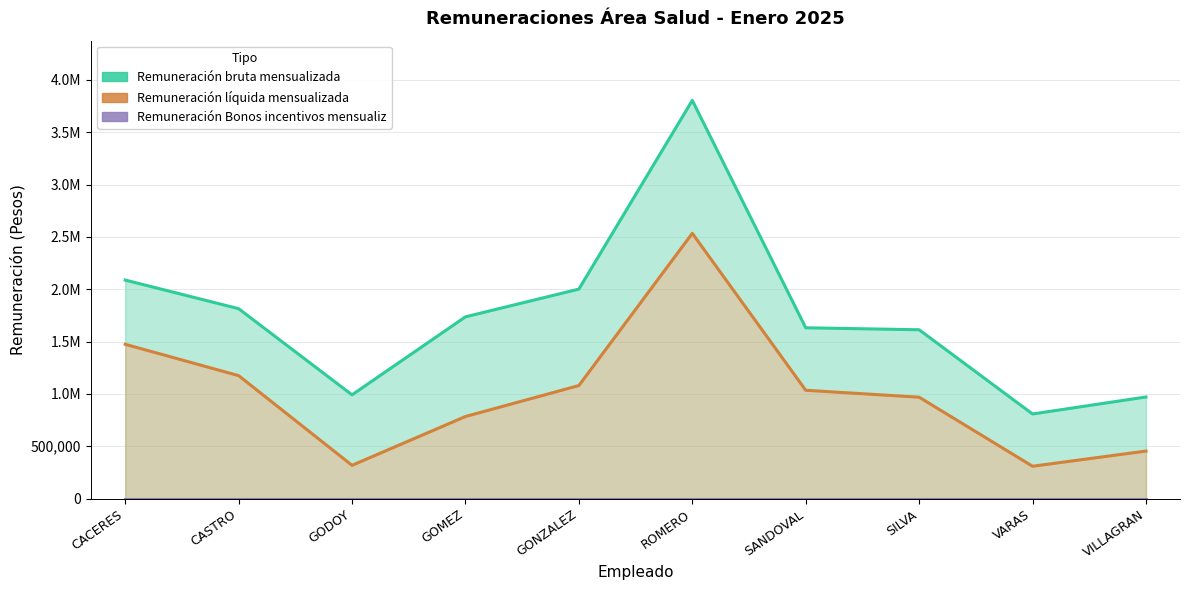

Rank the series by their maximum value, from highest to lowest.

Remuneración bruta mensualizada, Remuneración líquida mensualizada, Remuneración Bonos incentivos mensualiz